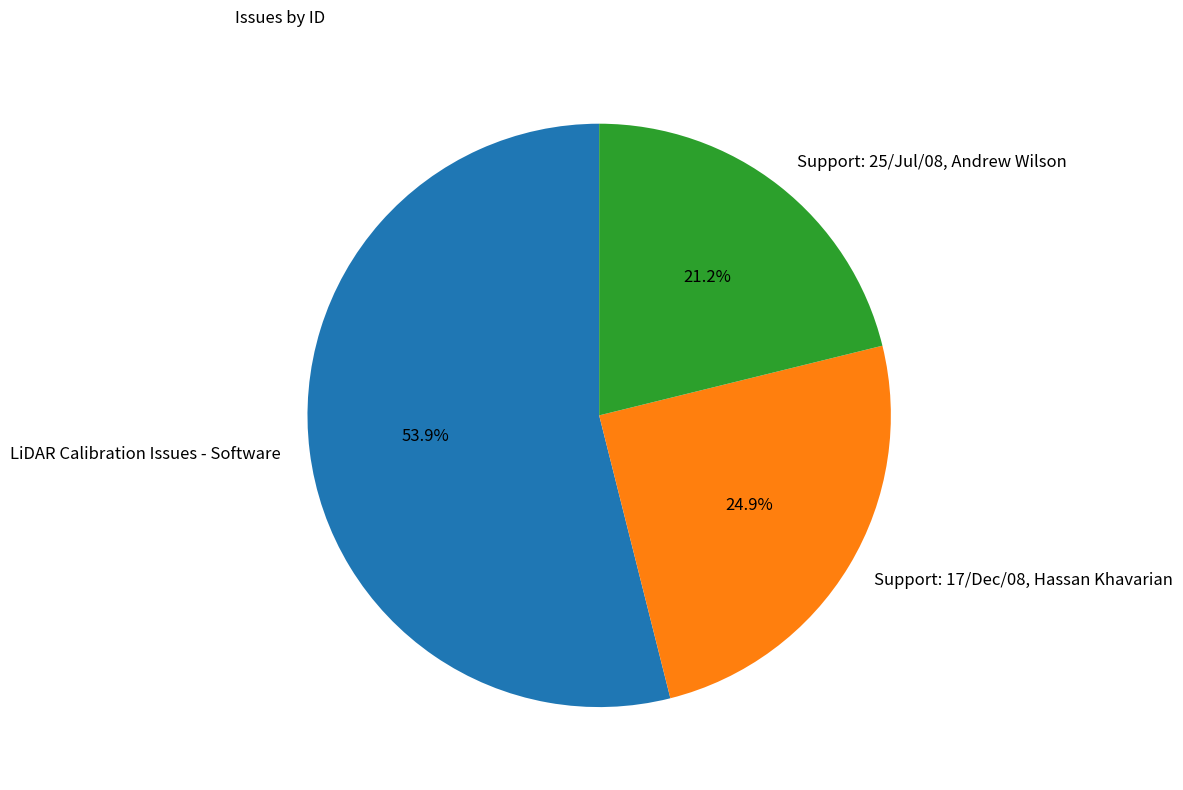

How many slices are in this pie chart?

3